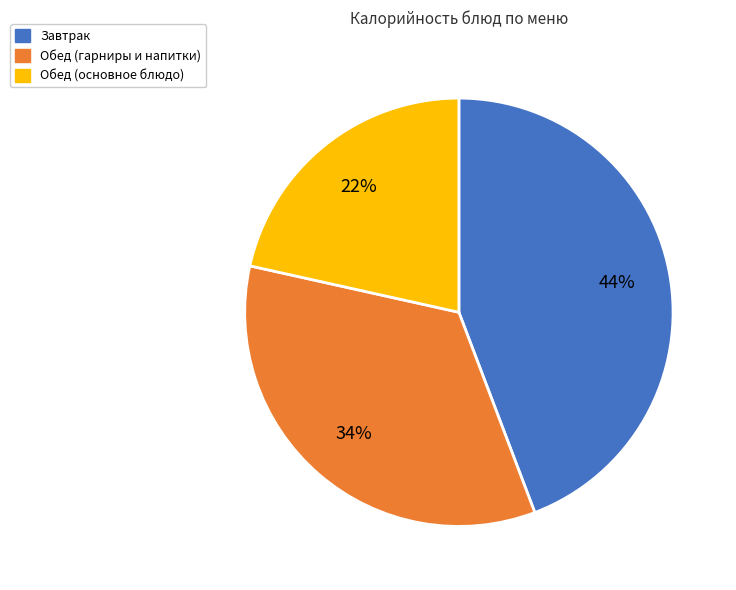

Is there a majority slice in this chart?

No